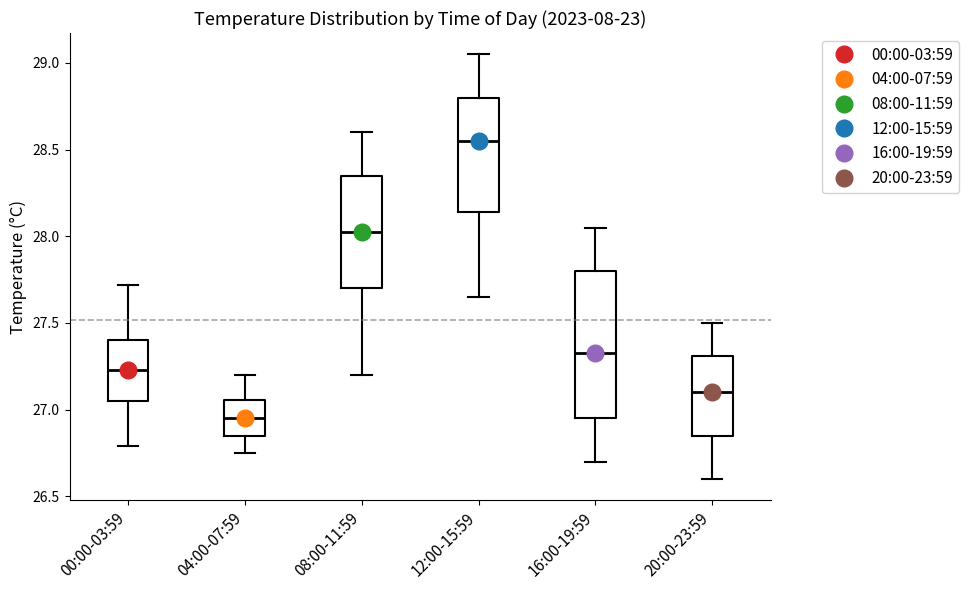

Reading left to right, read every box against the y-axis: the position of its median line, the range the box covers, and the ends of its whiskers. The values are not printed on the chart, so give them approximately, as read against the axis.

00:00-03:59: median 27.25, box 27.05 to 27.40, whiskers 26.80 to 27.70
04:00-07:59: median 26.95, box 26.85 to 27.05, whiskers 26.75 to 27.20
08:00-11:59: median 28.05, box 27.70 to 28.35, whiskers 27.20 to 28.60
12:00-15:59: median 28.55, box 28.15 to 28.80, whiskers 27.65 to 29.05
16:00-19:59: median 27.35, box 26.95 to 27.80, whiskers 26.70 to 28.05
20:00-23:59: median 27.10, box 26.85 to 27.30, whiskers 26.60 to 27.50